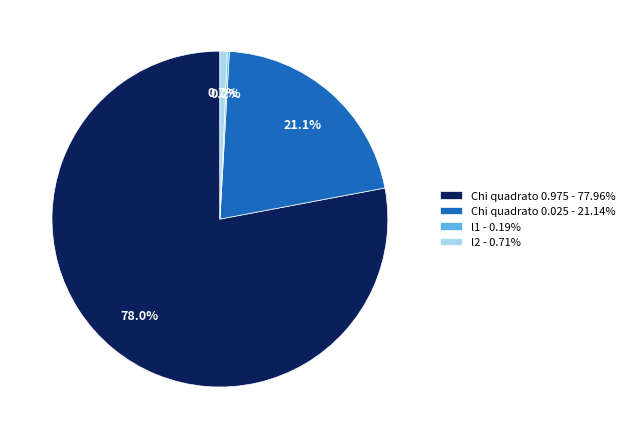

Is the sum of Chi quadrato 0.025 and l2 greater than half?

No